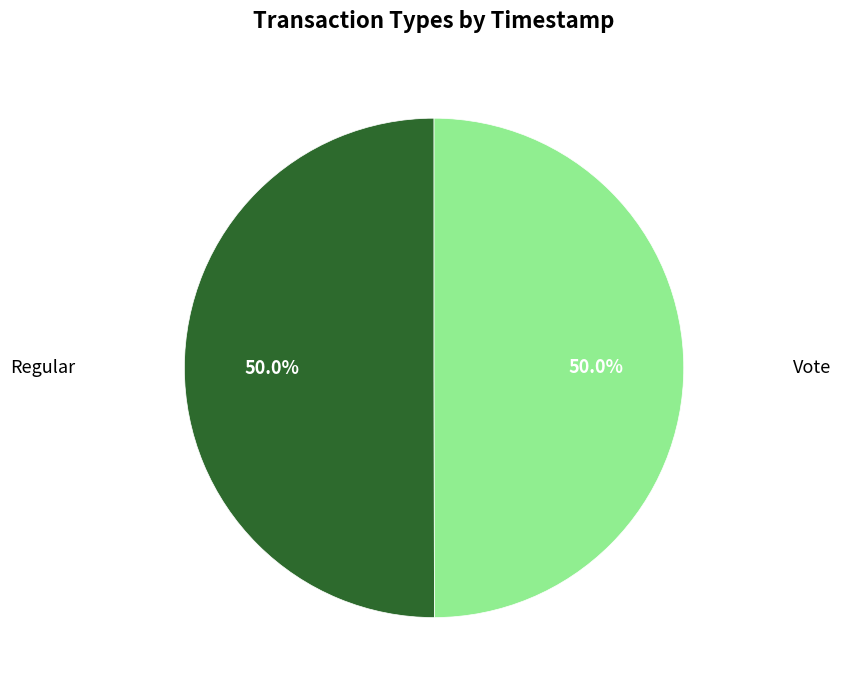

Count the number of slices in the pie.

2